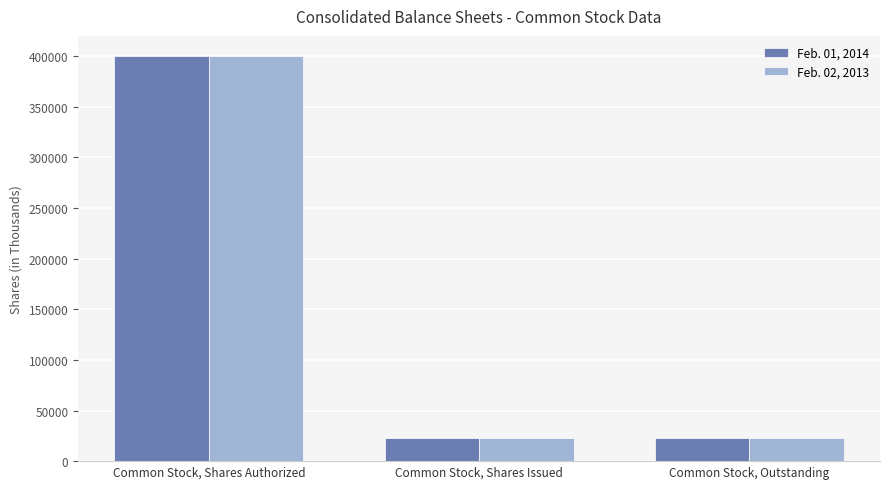

Reading left to right, list all the values displayed in this chart.

Feb. 01, 2014: Common Stock, Shares Authorized=400000	Common Stock, Shares Issued=22753	Common Stock, Outstanding=22753
Feb. 02, 2013: Common Stock, Shares Authorized=400000	Common Stock, Shares Issued=23100	Common Stock, Outstanding=23100